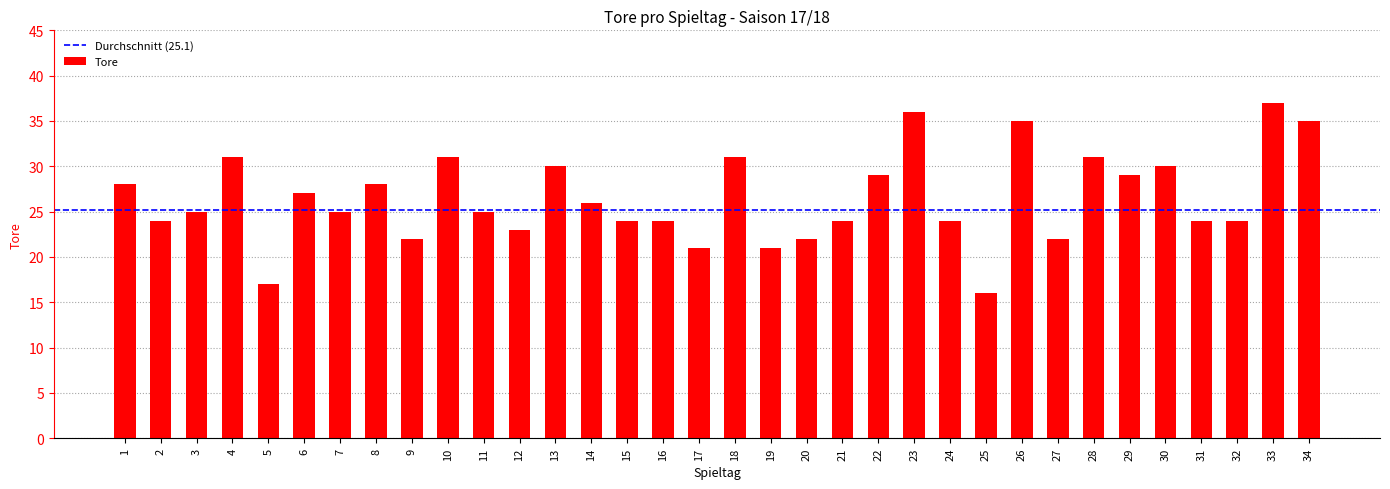

What is the value of the 12th bar from the left?

23